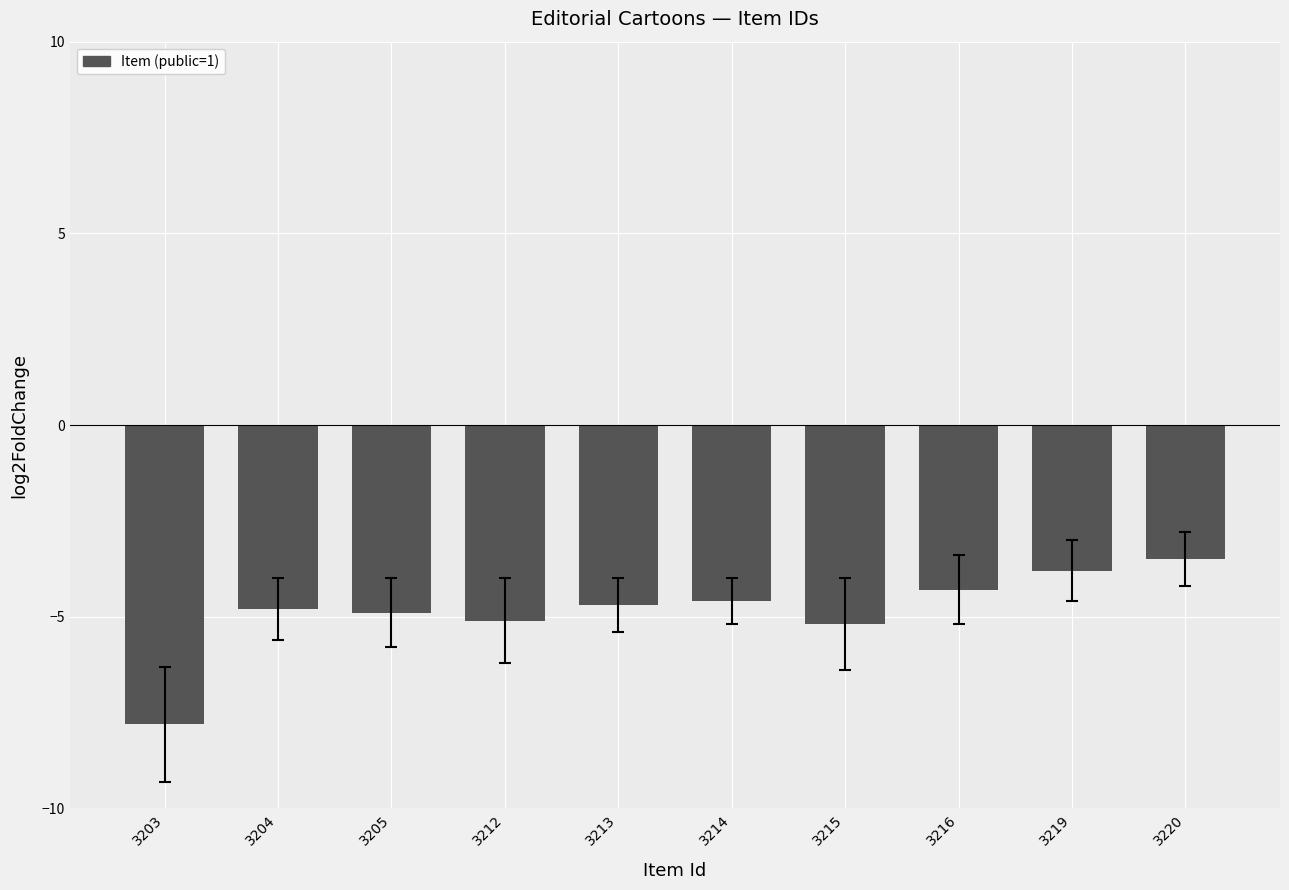

True or false: the data shows -3.4 at 3205.

False